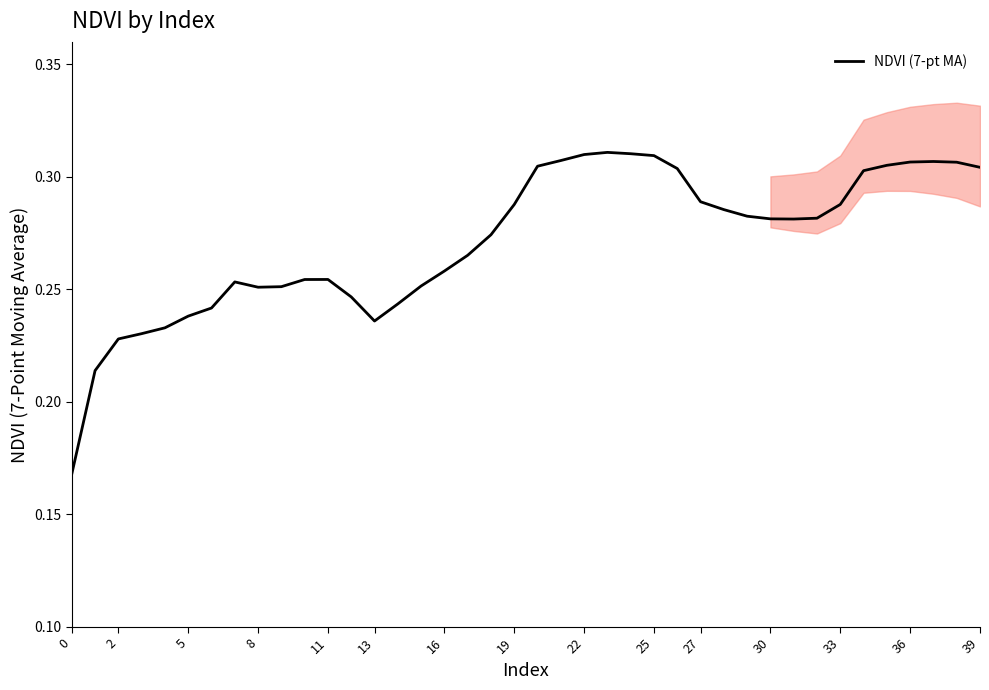

True or false: the data shows 0.3 at 25.

True